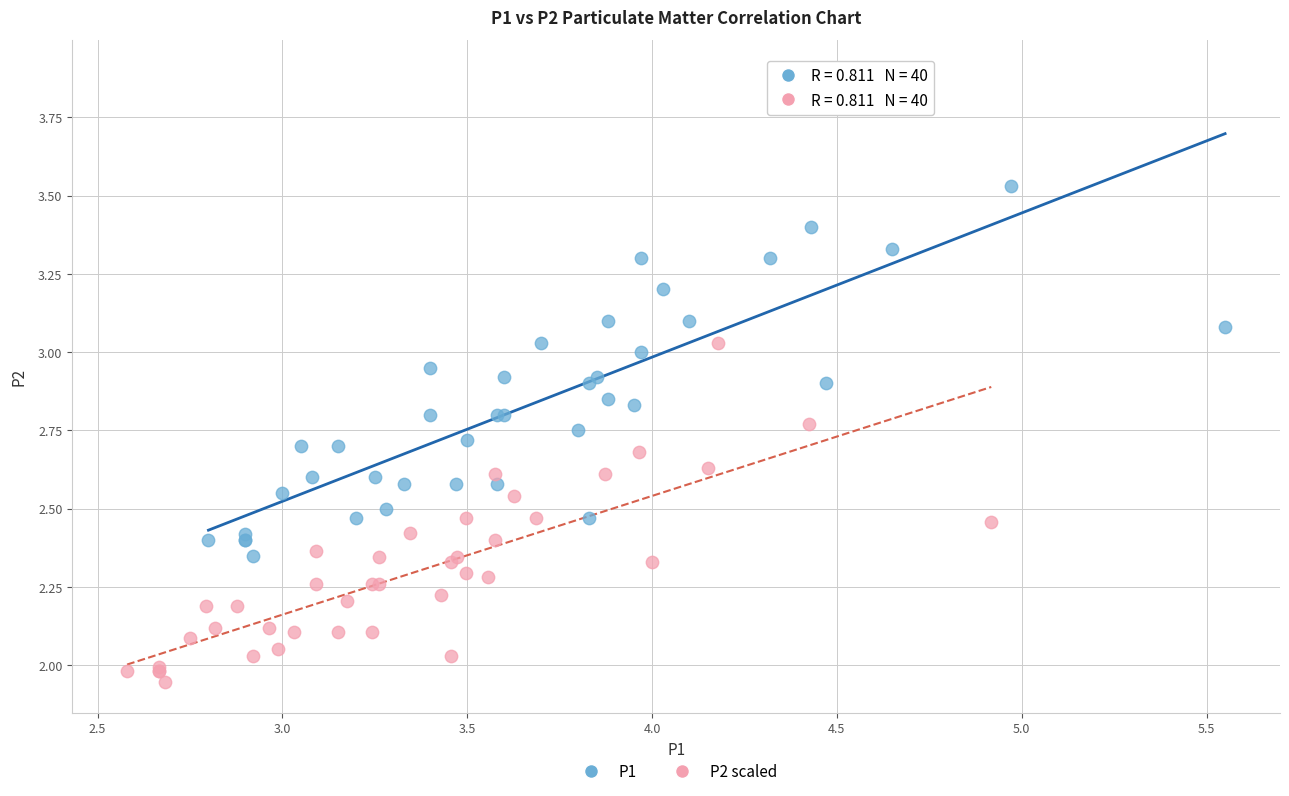

Which series reaches the minimum Y coordinate?

P2 scaled